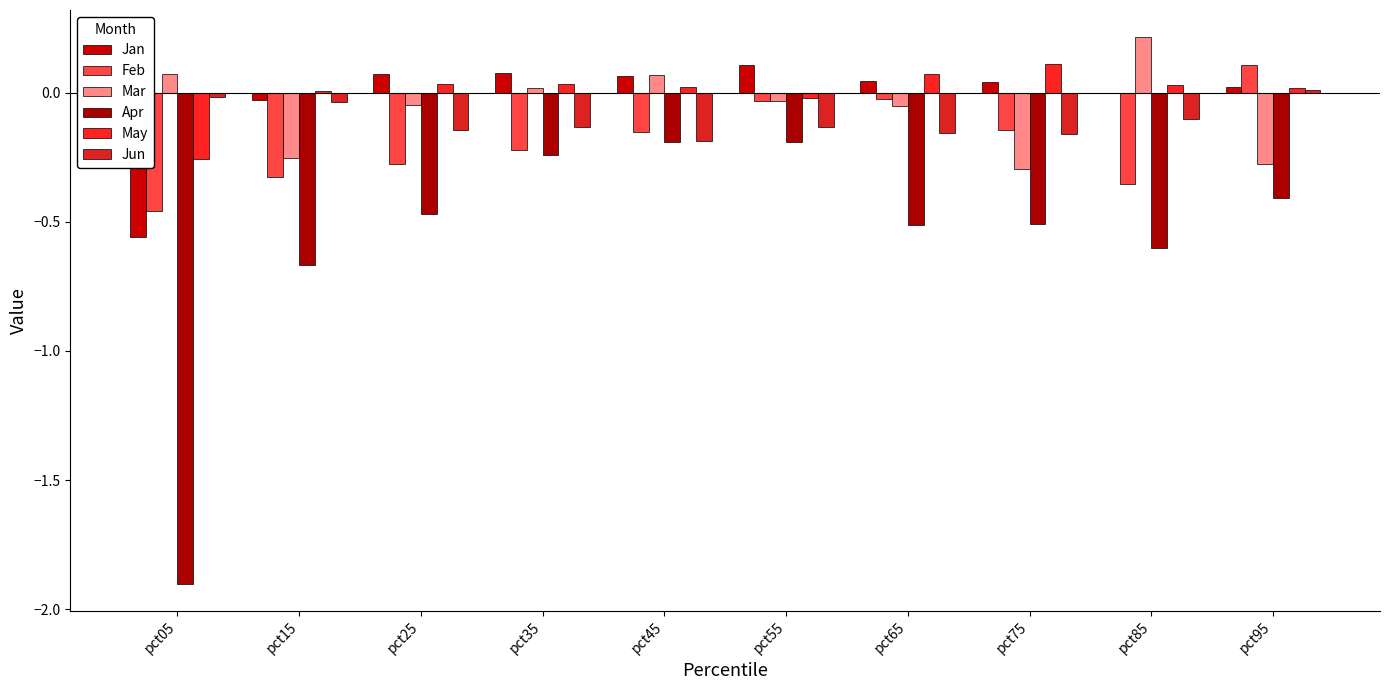

Count the number of data series in this chart.

6